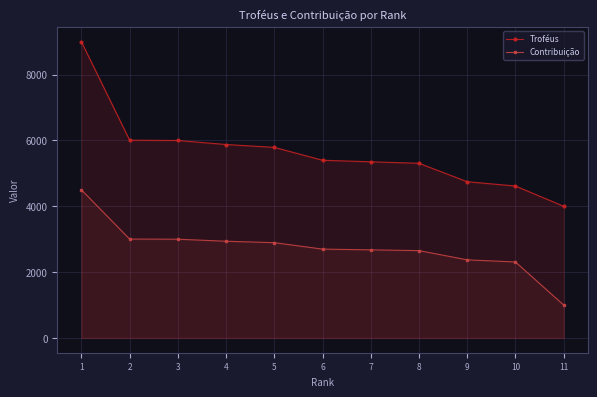

The Contribuição series shows 4500 at 1. True or false?

True